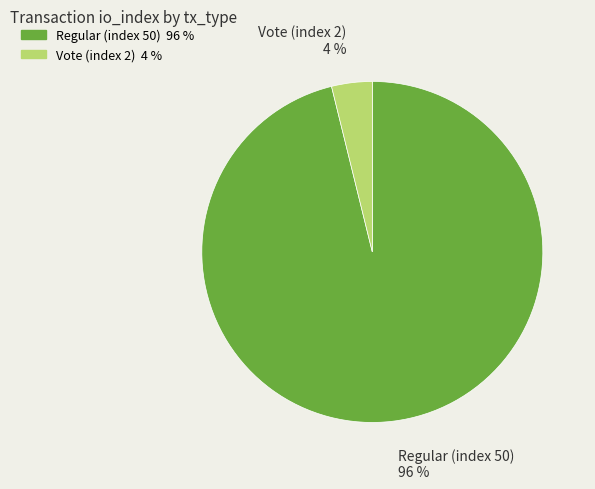

To the nearest percent, what is the difference between the largest and smallest slice percentages?

92%